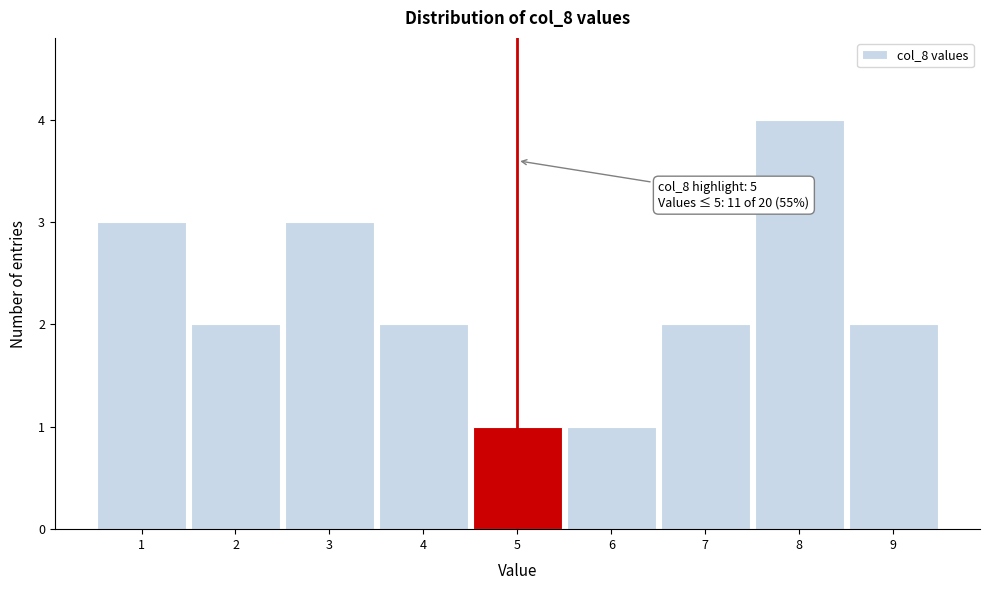

Which range on the x-axis has the tallest bar?

7.5 to 8.5